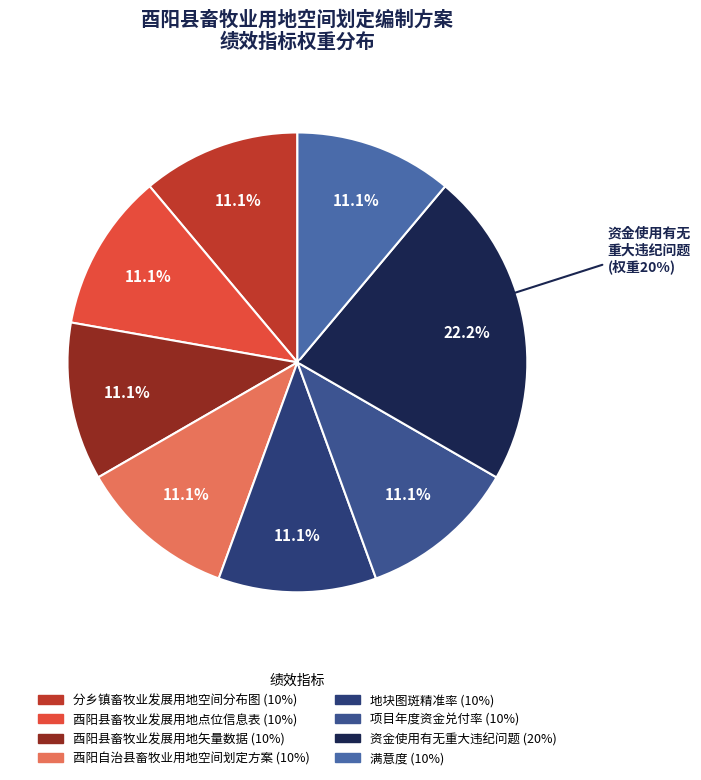

Is there any slice that represents more than half of the pie?

No